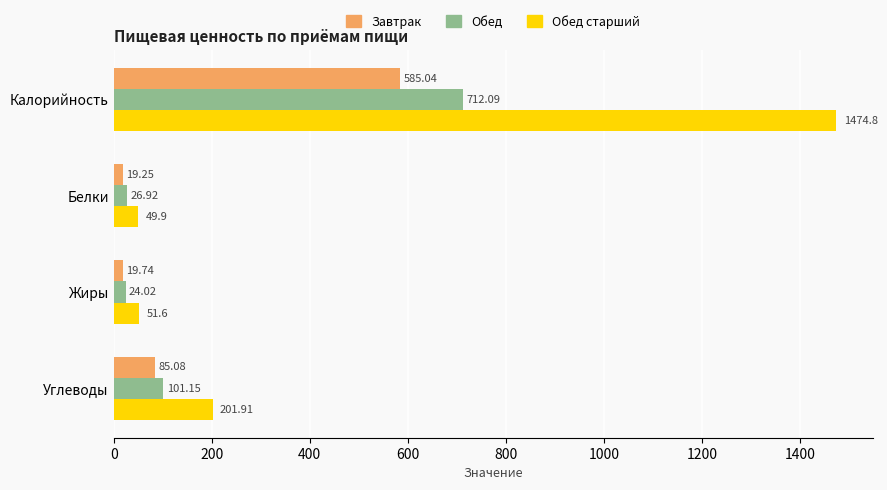

At how many categories does at least one series exceed 979?

1